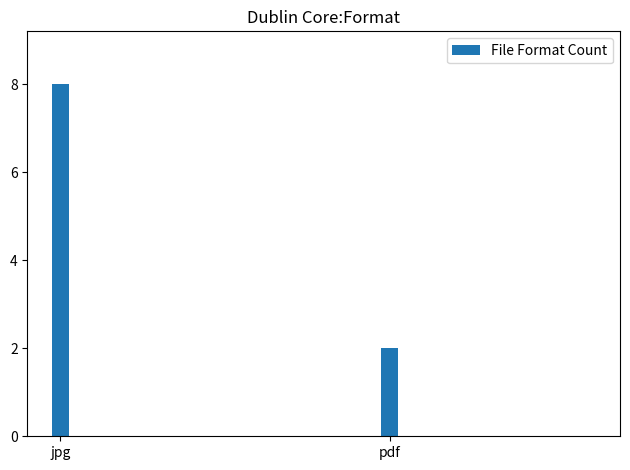

Which label corresponds to the smallest value in the chart?

pdf